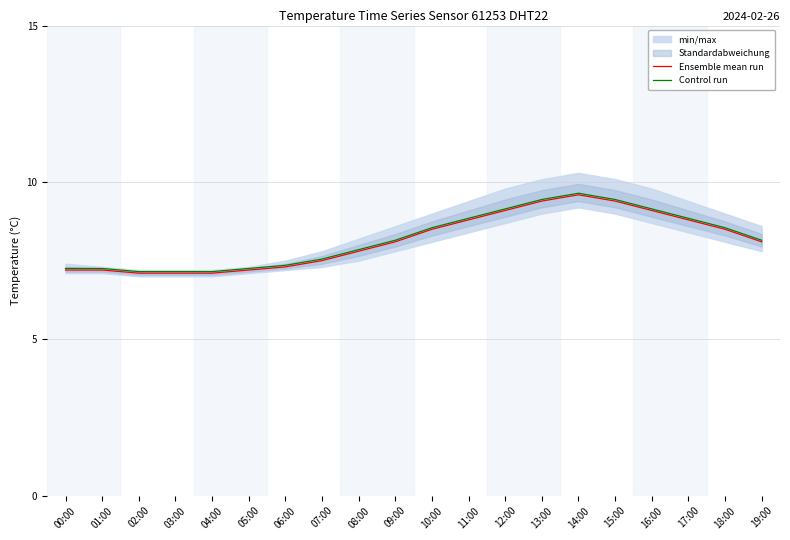

In Control run, how many points are higher than both neighbors (excluding endpoints)?

1